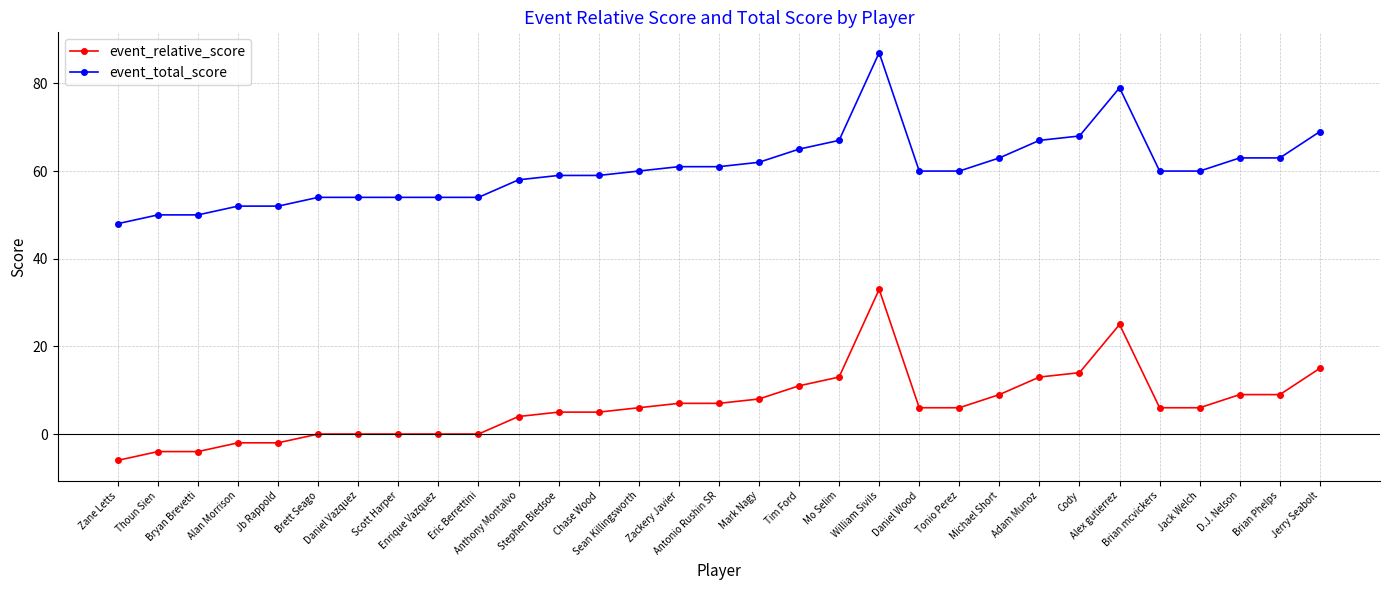

The value of event_relative_score at Michael Short is 2. True or false?

False